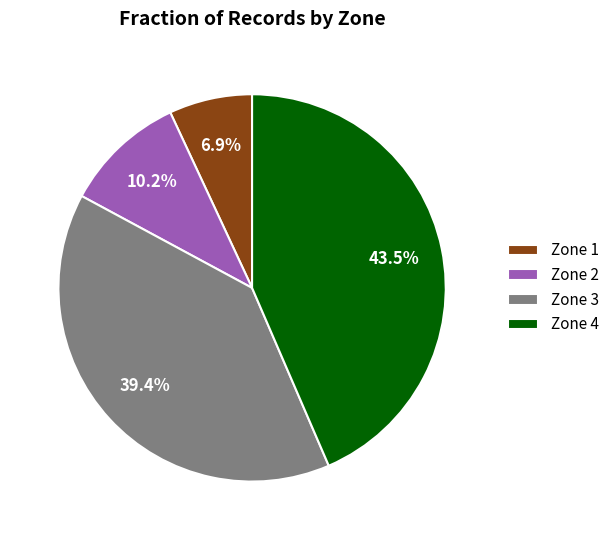

Is the sum of Zone 2 and Zone 1 greater than half?

No